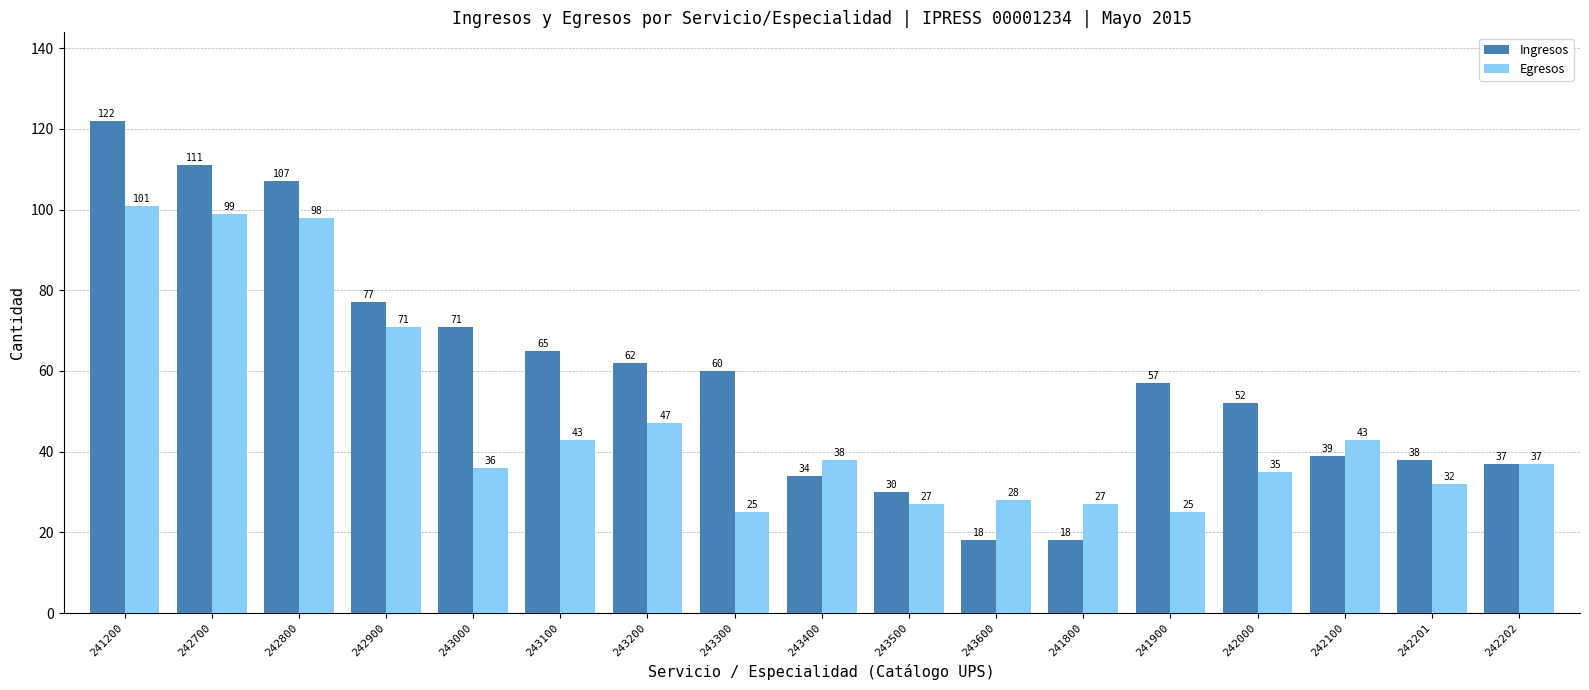

What is the difference between the maximum and minimum values in the Egresos series?

76